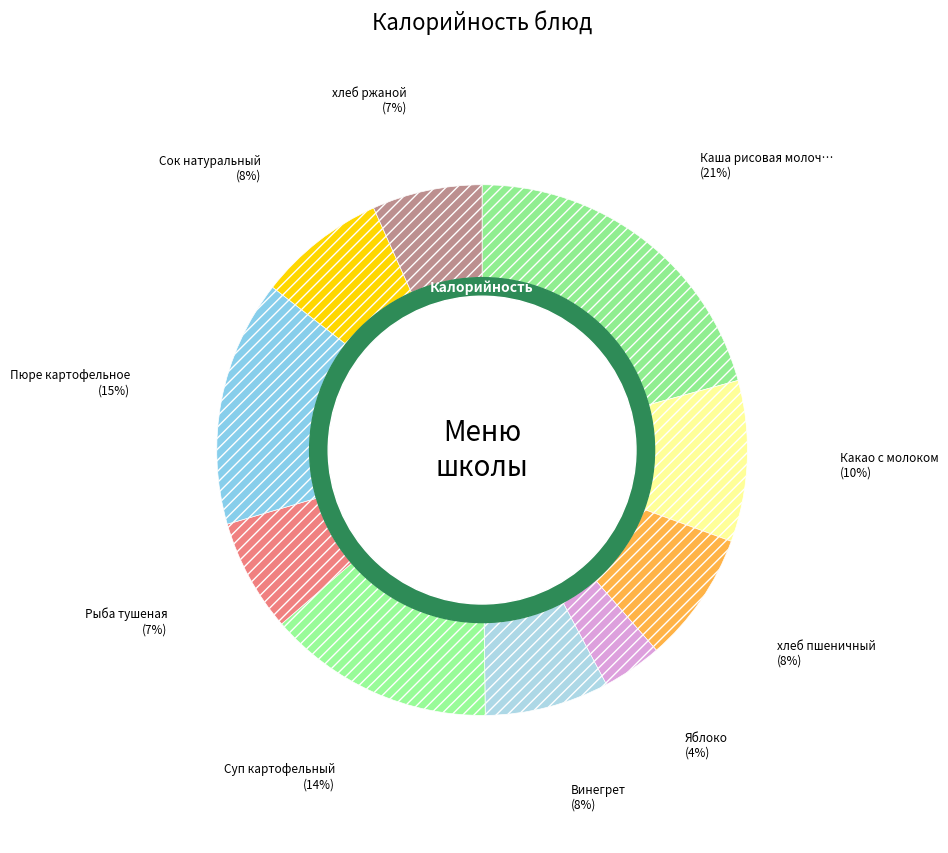

Count the number of slices in the pie.

10